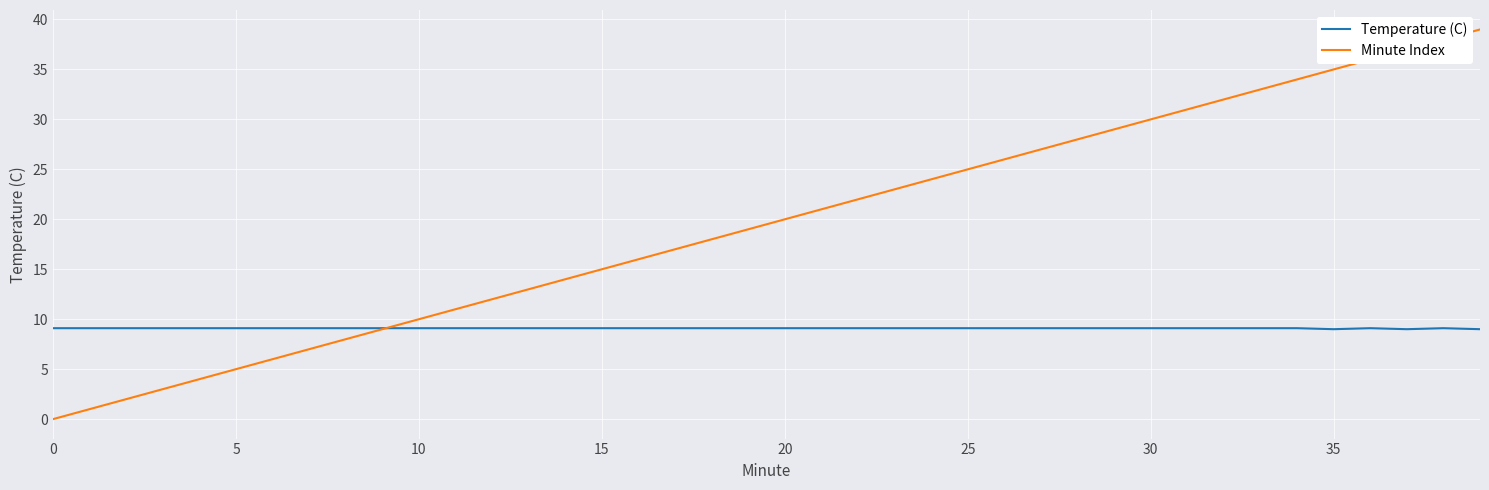

What is the maximum value shown in the chart?

39.0